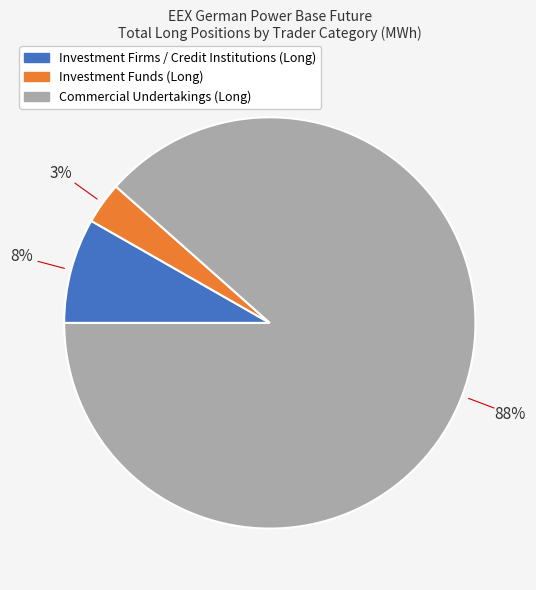

Do Investment Funds (Long) and Investment Firms / Credit Institutions (Long) together represent more than half of the pie?

No